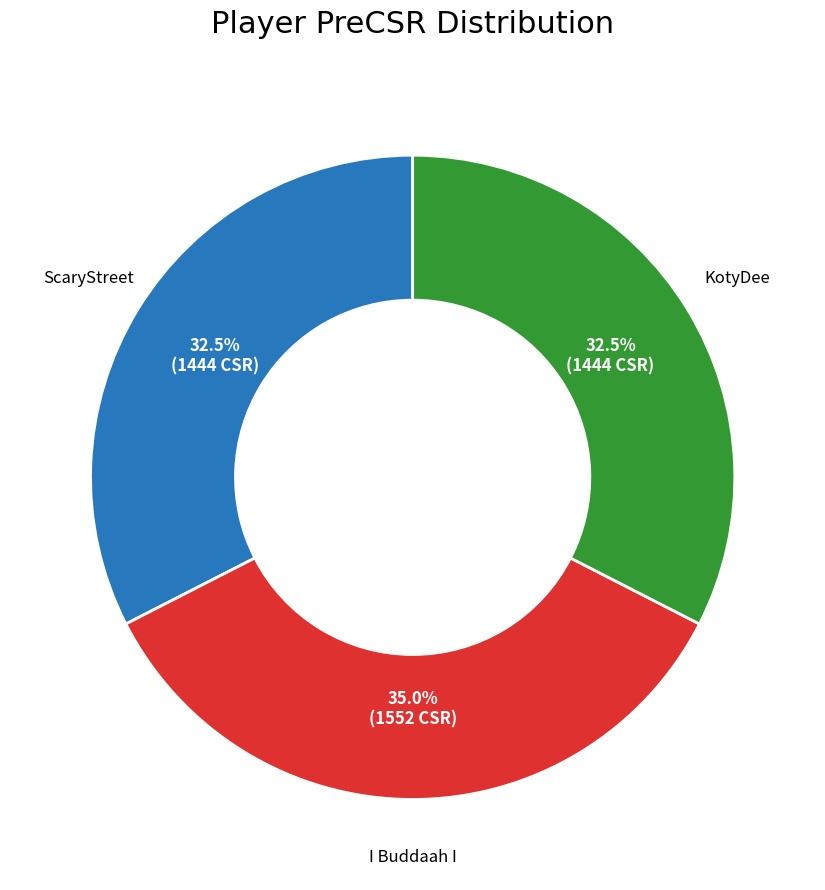

To the nearest percent, what is the difference between the largest and smallest slice percentages?

2%